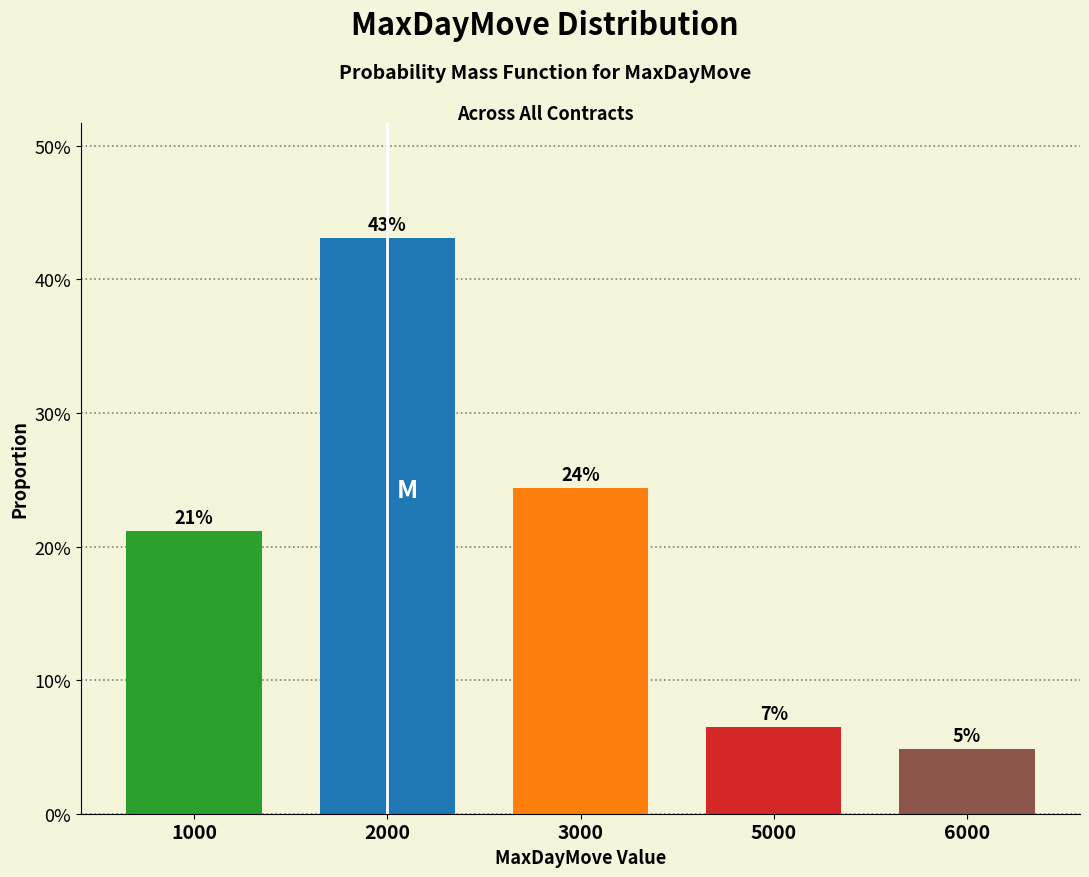

Does the chart contain any negative values?

No